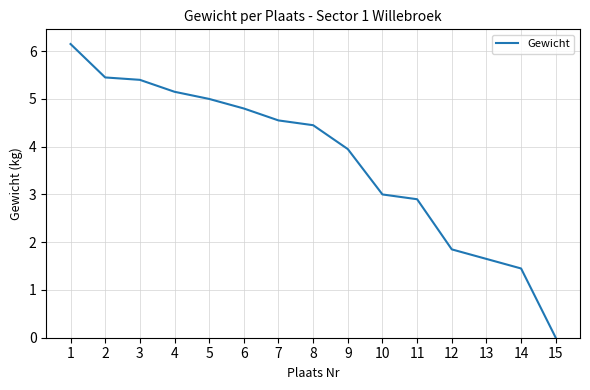

The chart shows a value of 2.2 at 14. True or false?

False